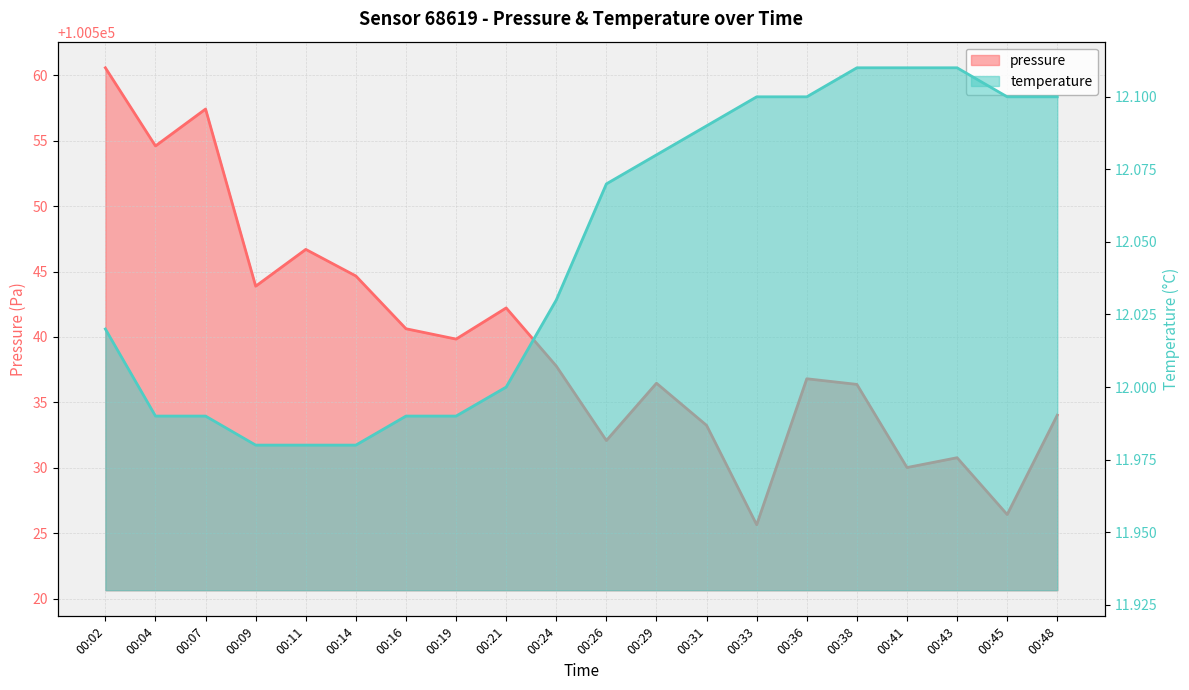

At which category is the sum across all series the highest?

00:02